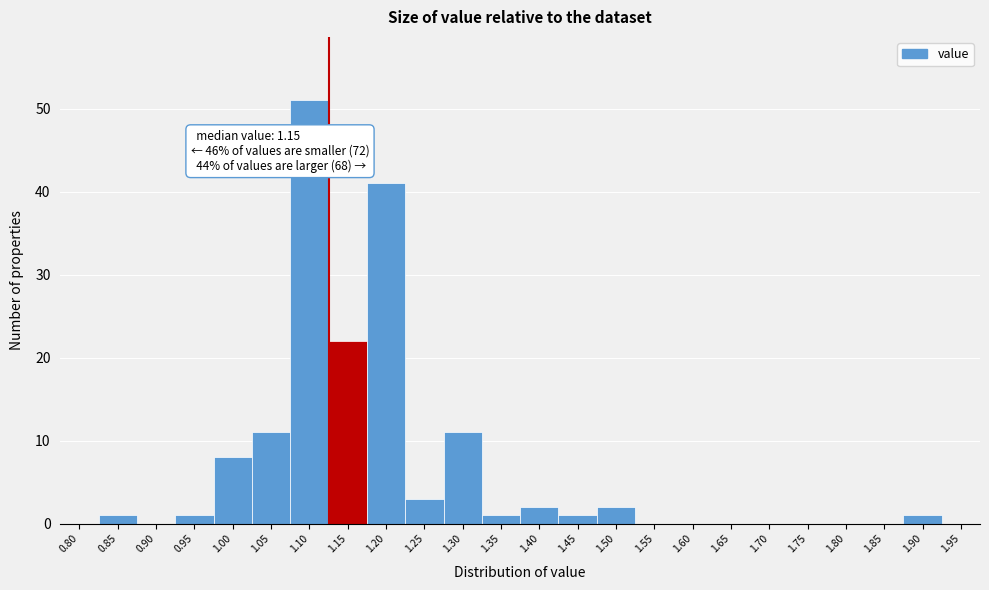

Reading left to right, extract all data points from this chart.

0.80=0	0.85=1	0.90=0	0.95=1	1.00=8	1.05=11	1.10=51	1.15=22	1.20=41	1.25=3	1.30=11	1.35=1	1.40=2	1.45=1	1.50=2	1.55=0	1.60=0	1.65=0	1.70=0	1.75=0	1.80=0	1.85=0	1.90=1	1.95=0